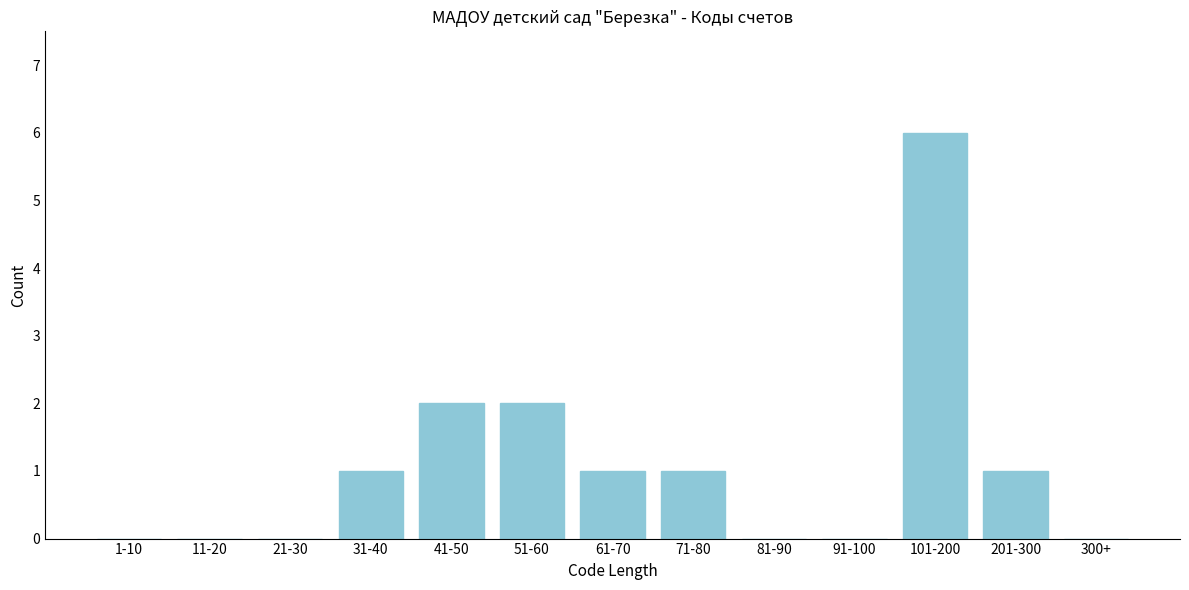

Reading left to right, list all the values displayed in this chart.

1-10=0	11-20=0	21-30=0	31-40=1	41-50=2	51-60=2	61-70=1	71-80=1	81-90=0	91-100=0	101-200=6	201-300=1	300+=0